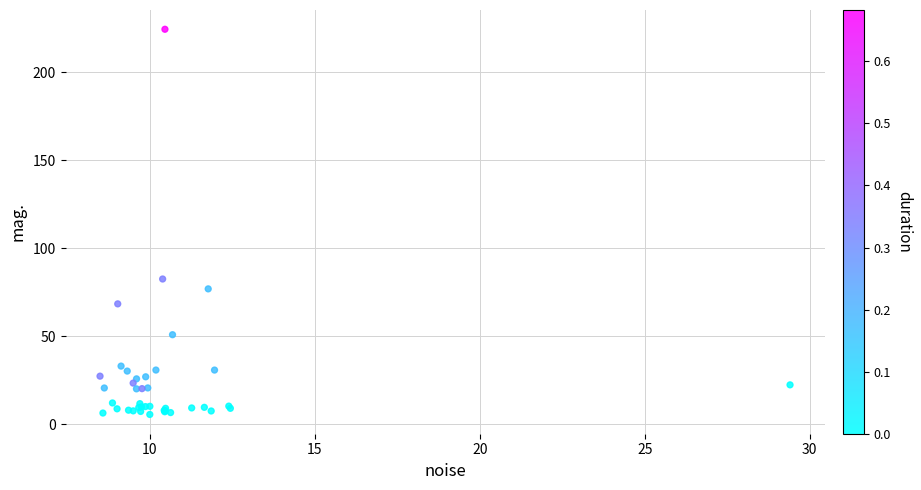

What Y value in the scatter plot is closest to 115?

82.6